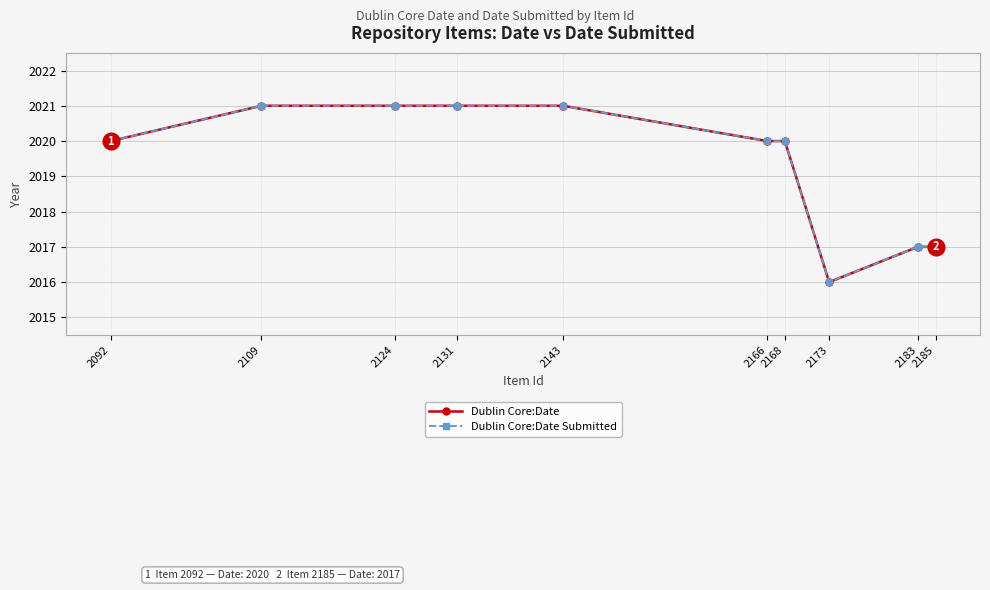

What is the maximum value shown in the chart?

2021